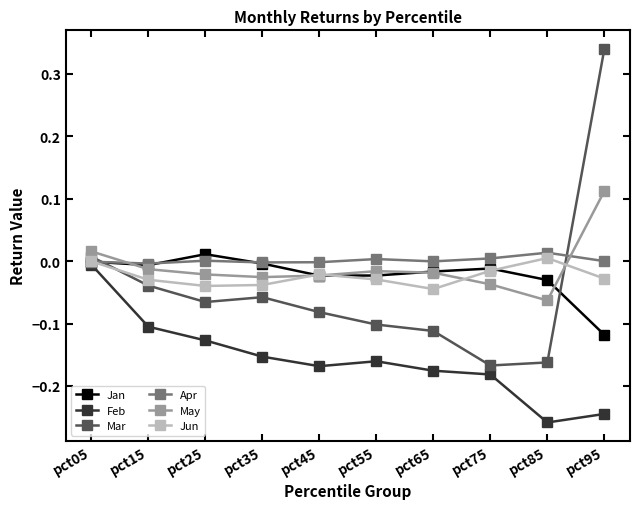

What are all the series names shown in the legend?

Jan, Feb, Mar, Apr, May, Jun